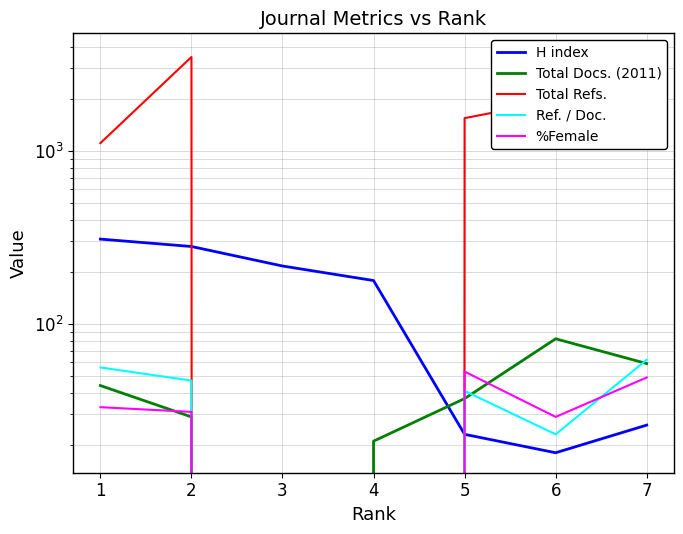

Where does the H index series first go above 178?

1